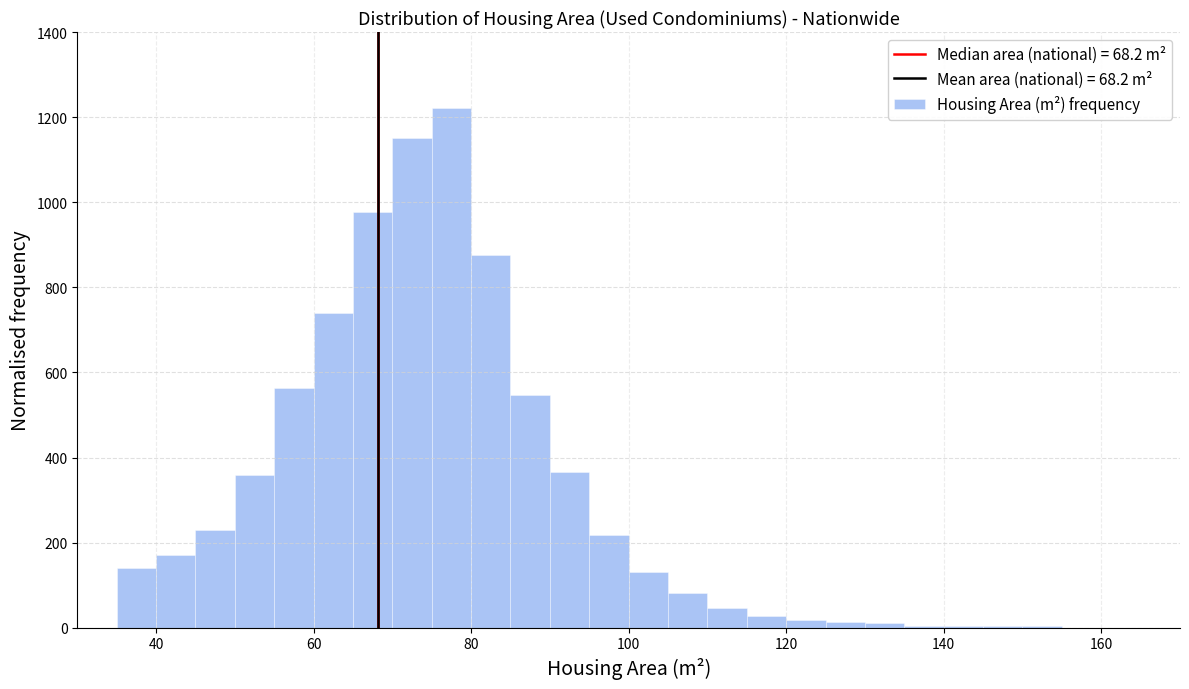

Read against the x-axis, roughly where is the centre of the tallest bar?

78